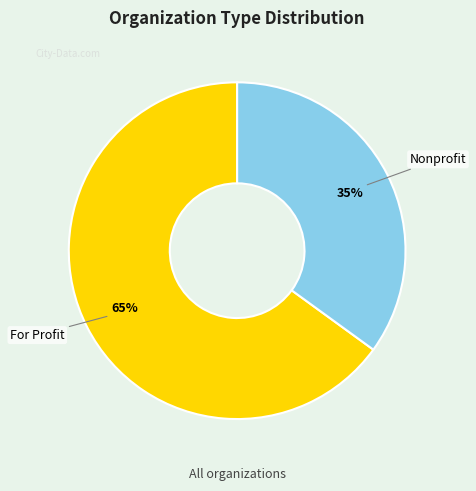

To the nearest percent, what is the combined percentage of Nonprofit and For Profit?

100%